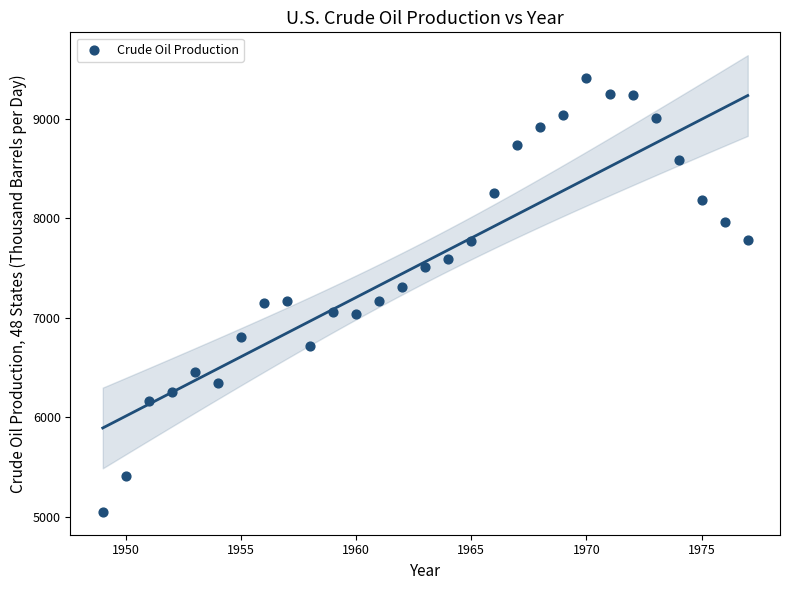

What is the range of X values (max minus min)?

28.0